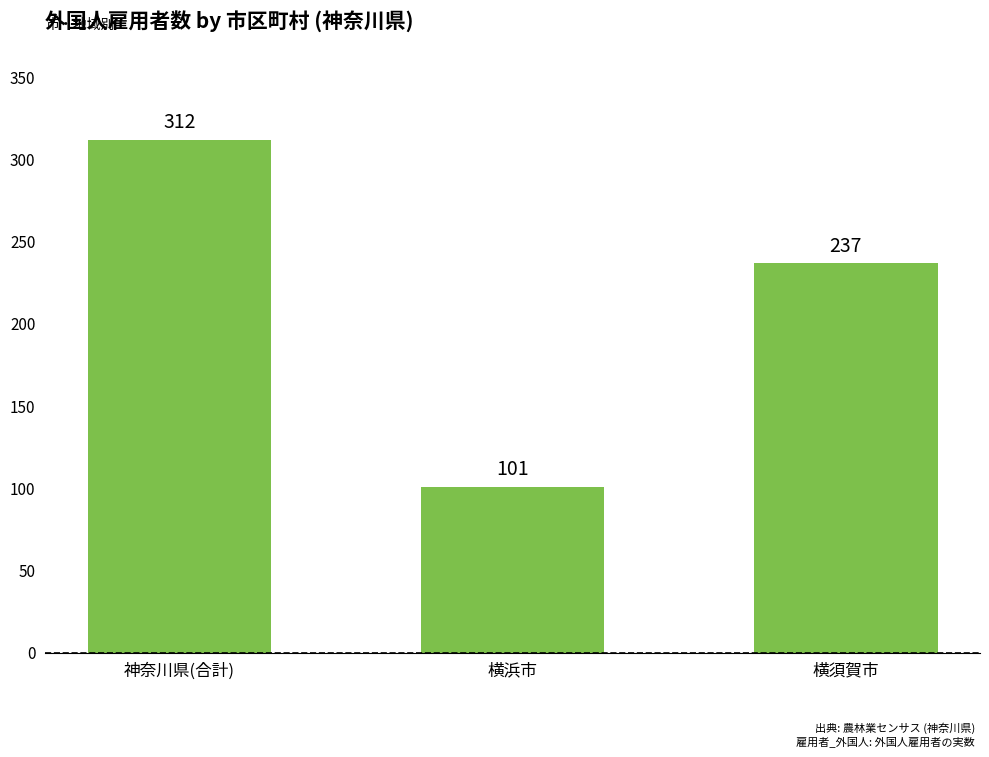

Count the number of categories in the chart.

3